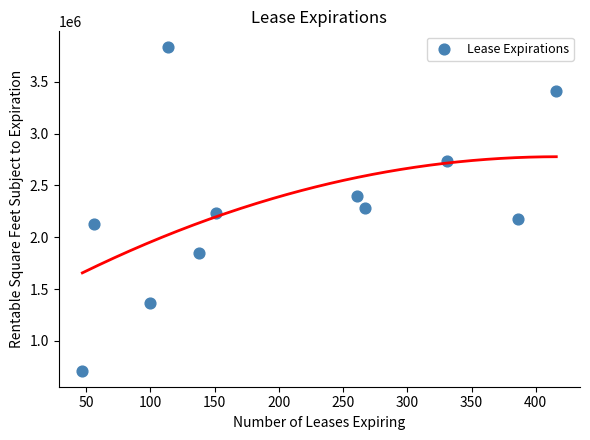

What is the average Y value?

2283285